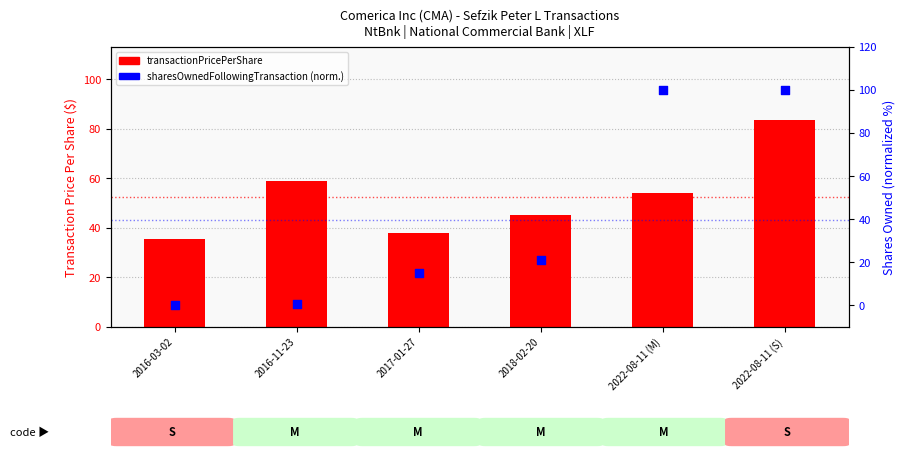

What is the total value across all series at 2018-02-20?

66.5